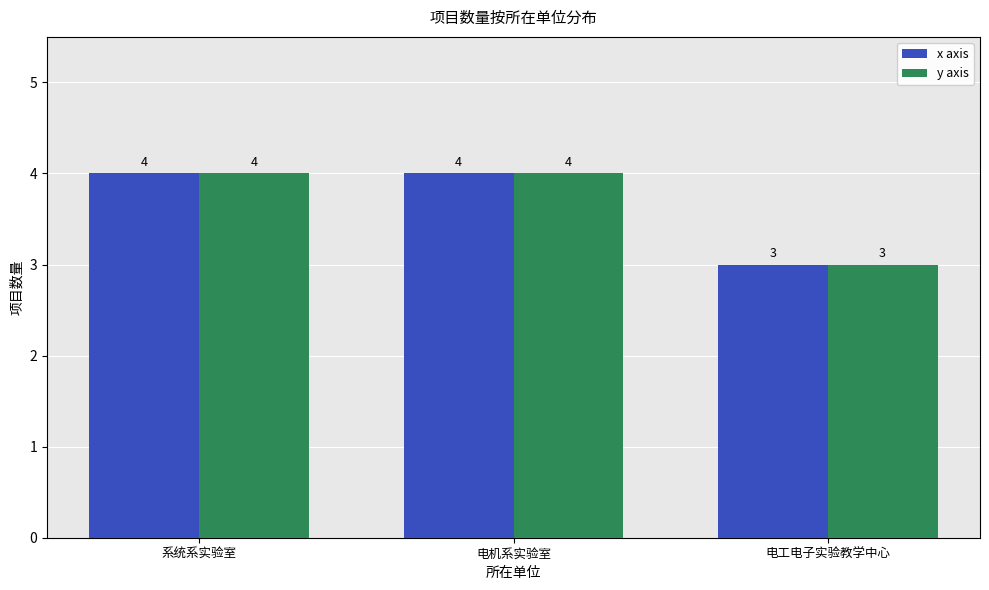

Where is x axis nearest to the value 3?

电工电子实验教学中心